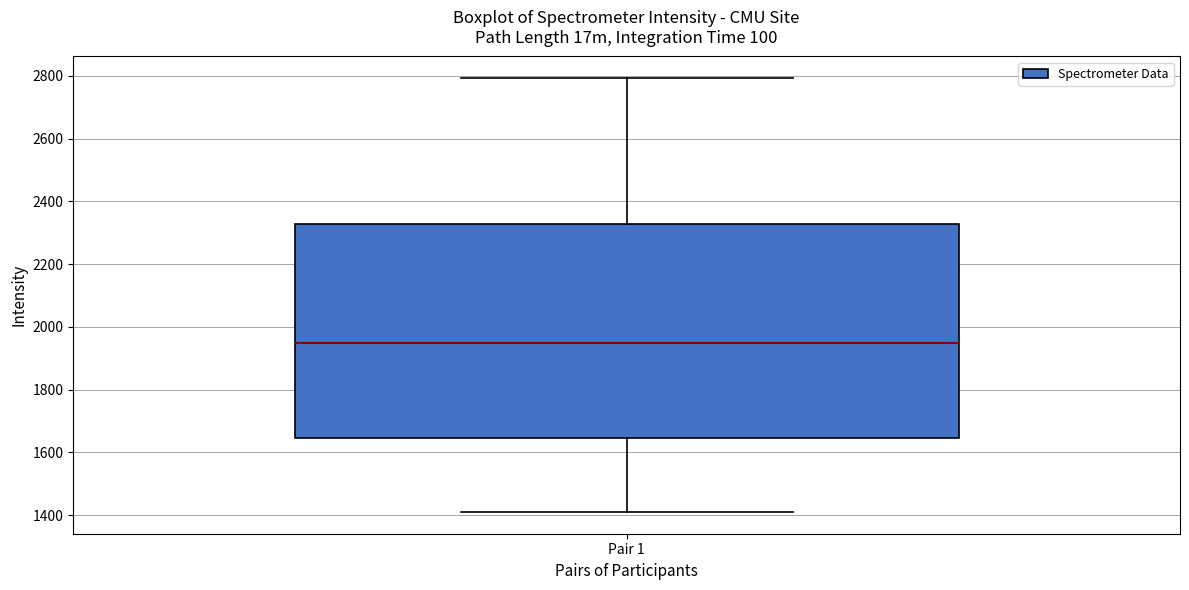

Transcribe this box plot: give where the median line is, the range the box spans, and where the two whiskers end, as read against the y-axis. The values are not printed on the chart, so give them approximately, as read against the axis.

median 1940, box 1640 to 2320, whiskers 1400 to 2800